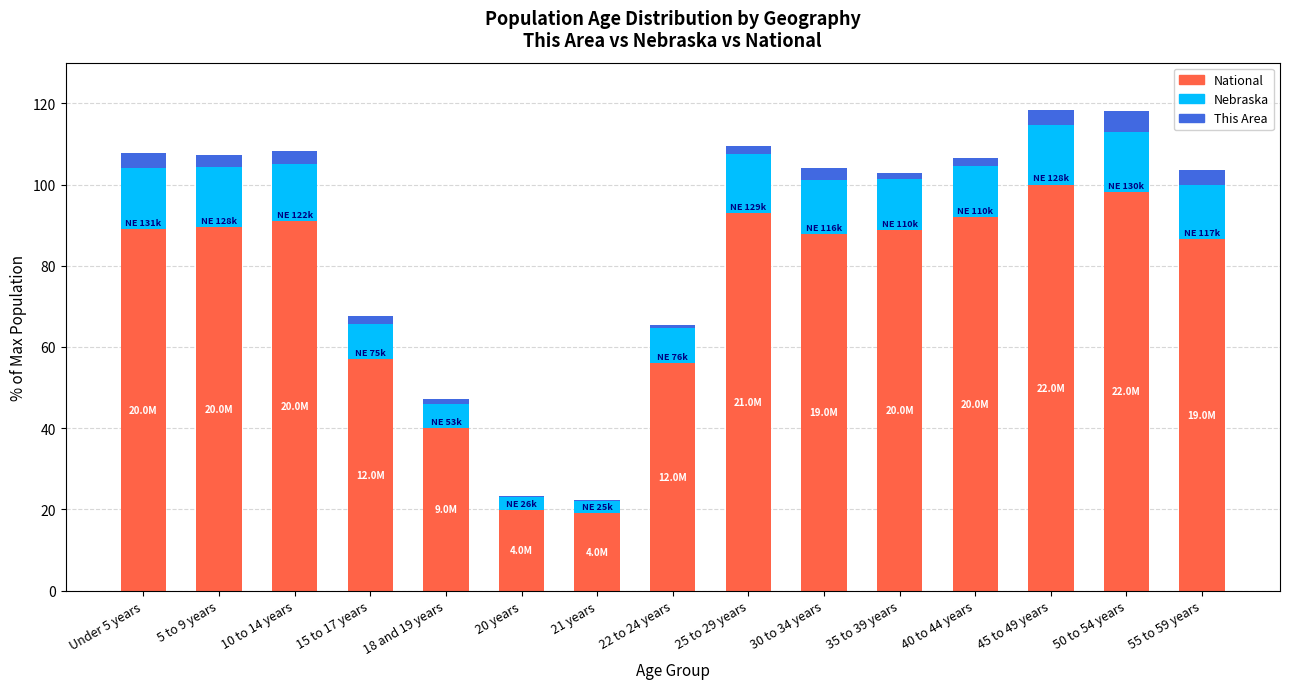

The National series shows 91.1 at 10 to 14 years. True or false?

True